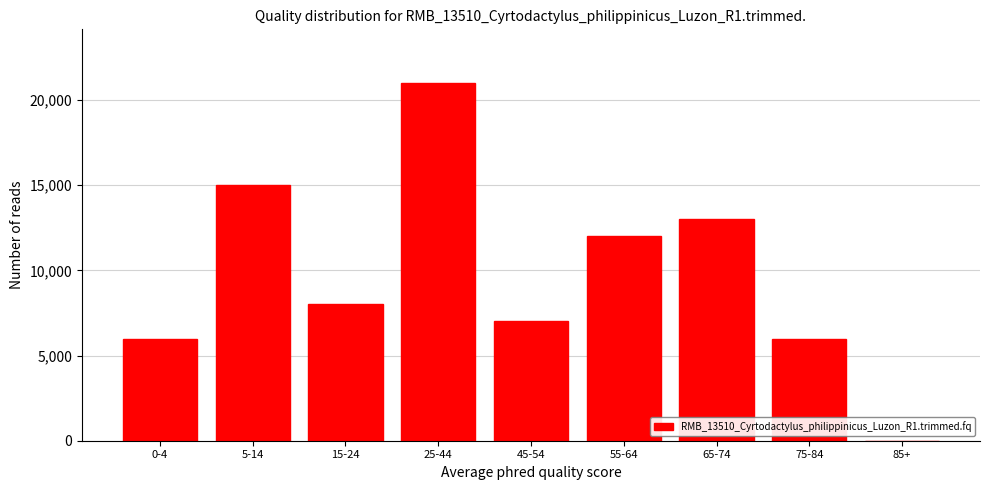

Reading right to left, transcribe all the data shown in this chart.

85+=0	75-84=6000	65-74=13000	55-64=12000	45-54=7000	25-44=21000	15-24=8000	5-14=15000	0-4=6000